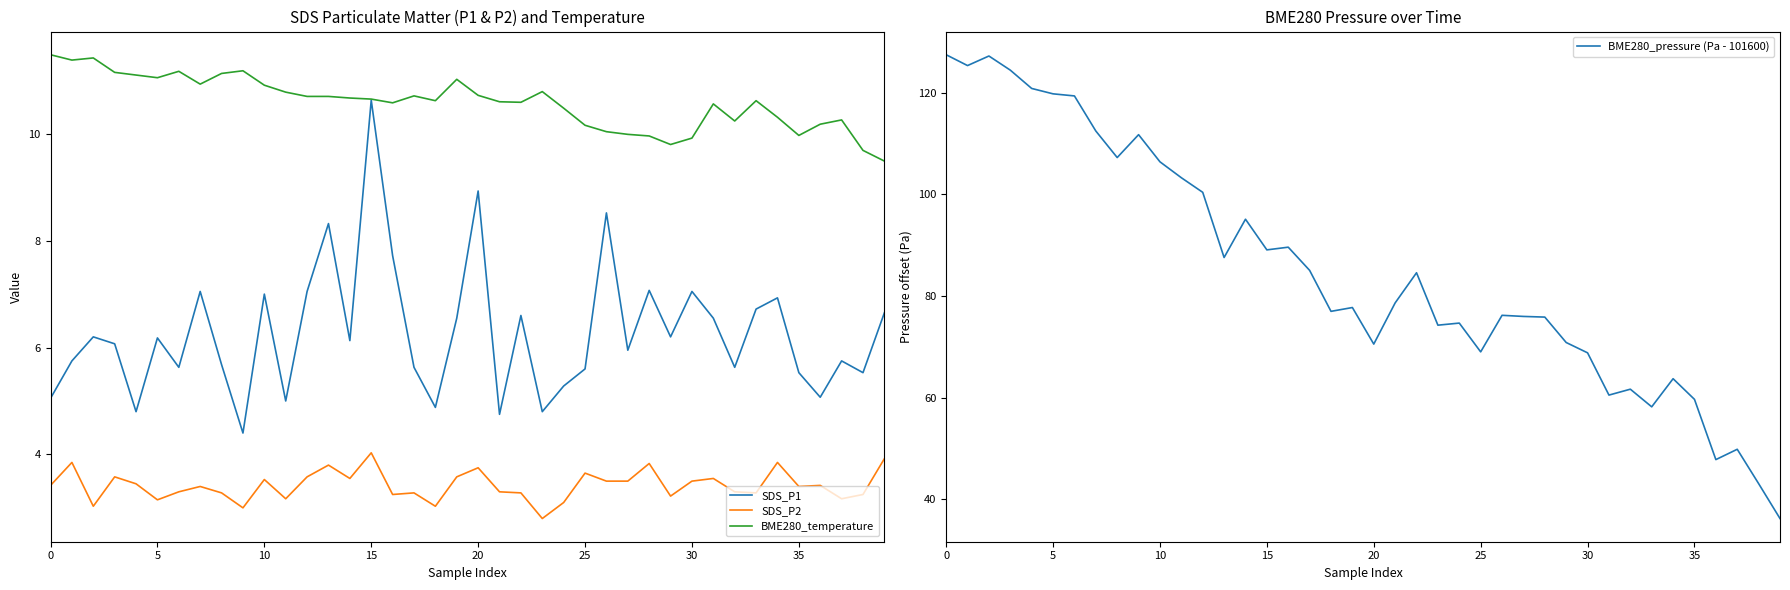

Which has a higher value, 38 or 15?

15